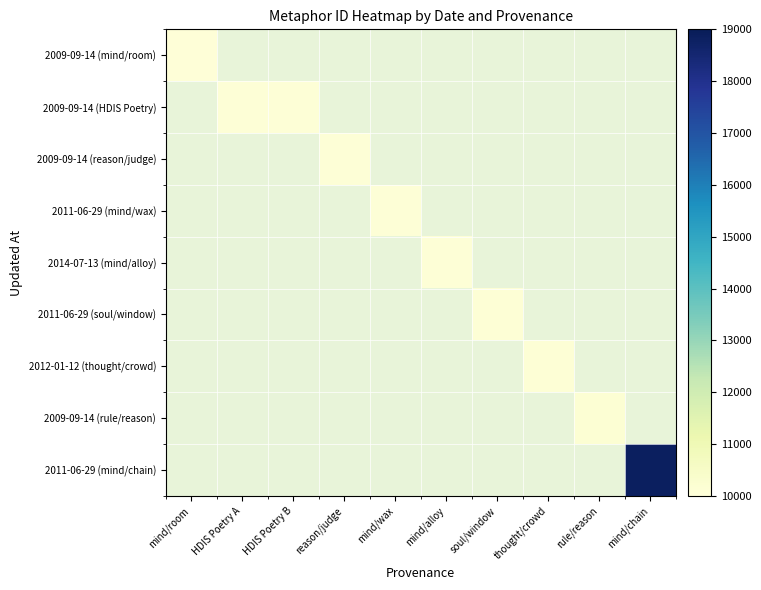

Between thought/crowd and rule/reason, which is larger?

rule/reason